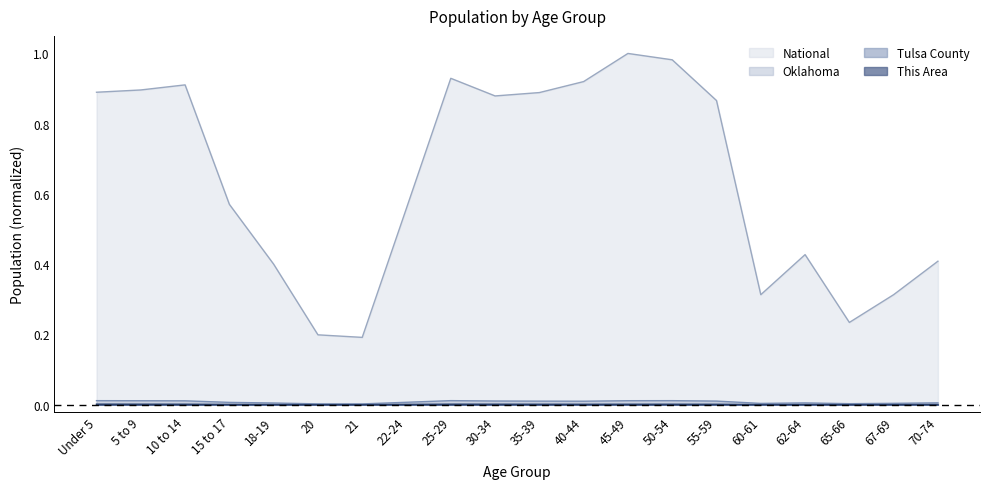

What position from the right is 30-34?

11